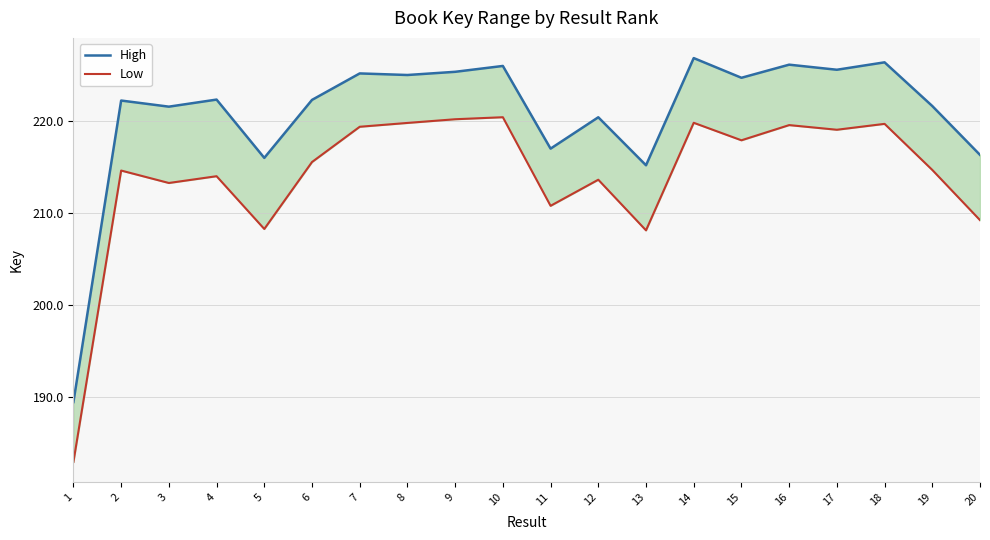

What are all the series names shown in the legend?

High, Low